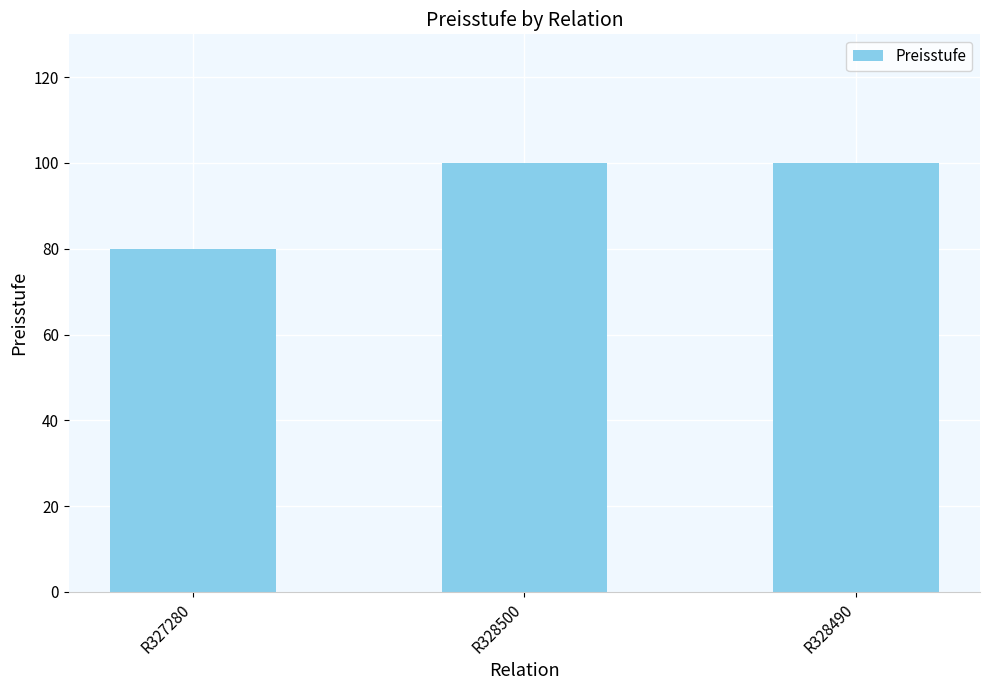

How many distinct data groups are displayed?

1